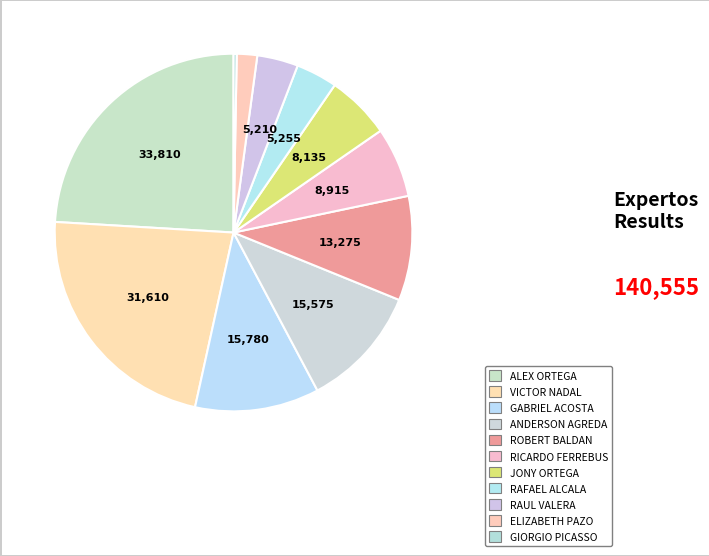

Which category has the biggest portion of the pie?

ALEX ORTEGA